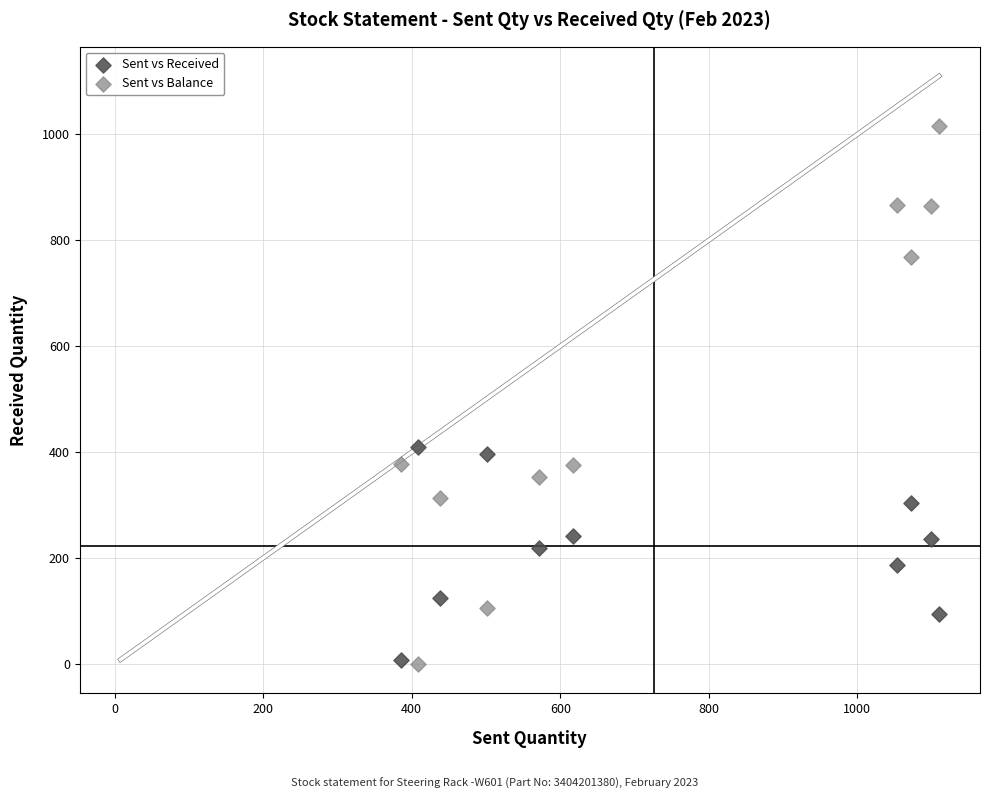

What are all the series names shown in the legend?

Sent vs Received, Sent vs Balance